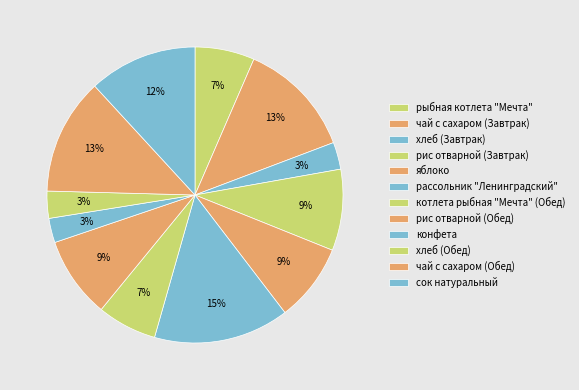

What is the total percentage of рыбная котлета "Мечта" and хлеб (Завтрак)?

9.5%